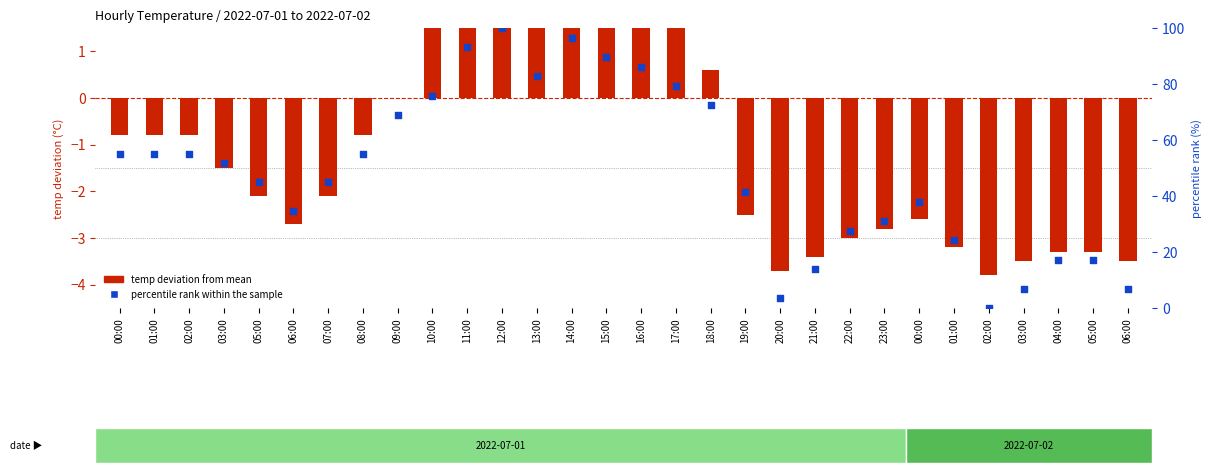

Which series has the widest spread of Y values?

percentile rank within the sample